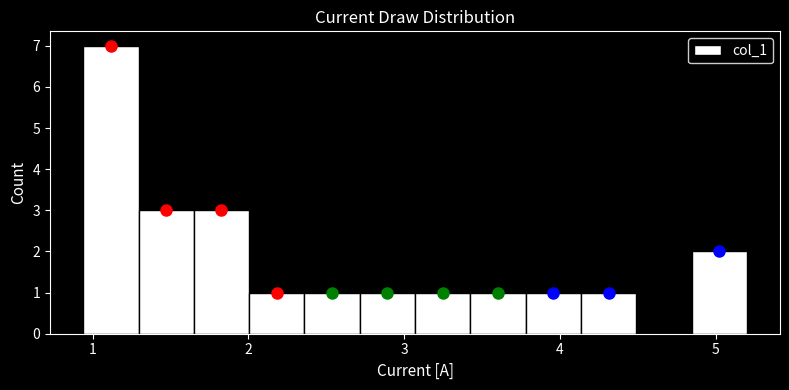

Read against the x-axis, roughly where is the centre of the tallest bar?

1.1